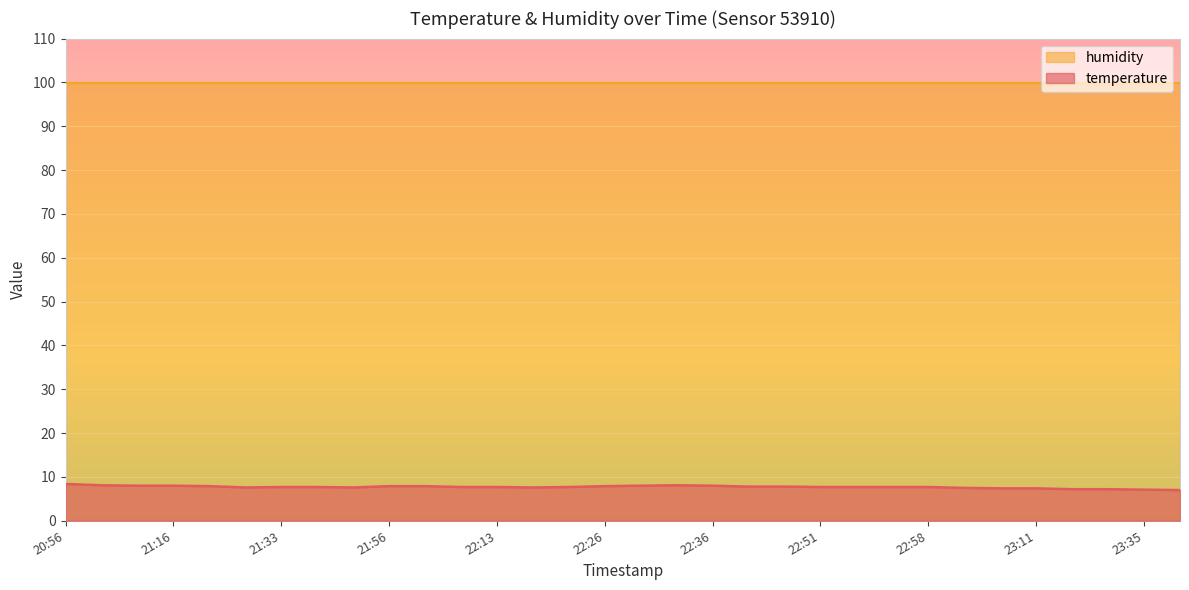

At which category does the data reach its first local peak?

22:33